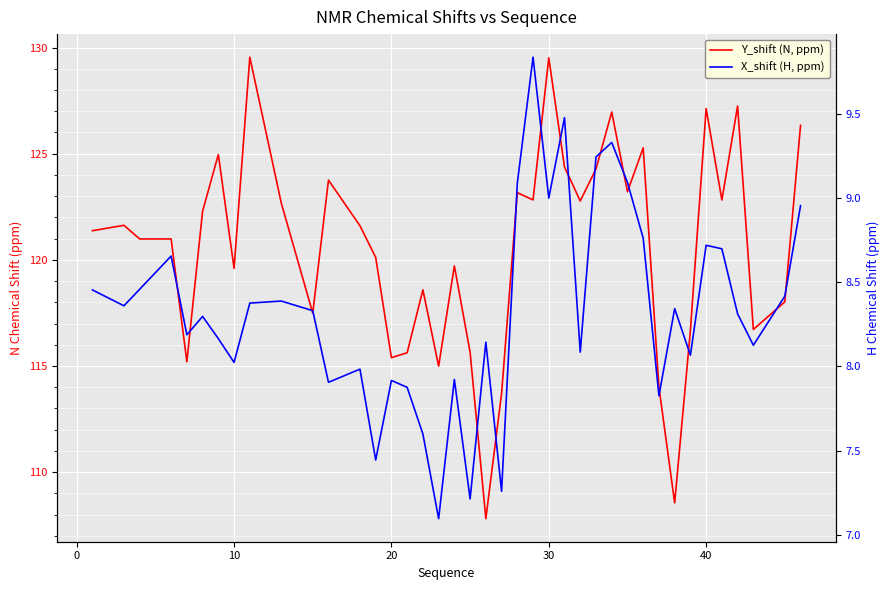

What is the label of the 37th point from the right?

20